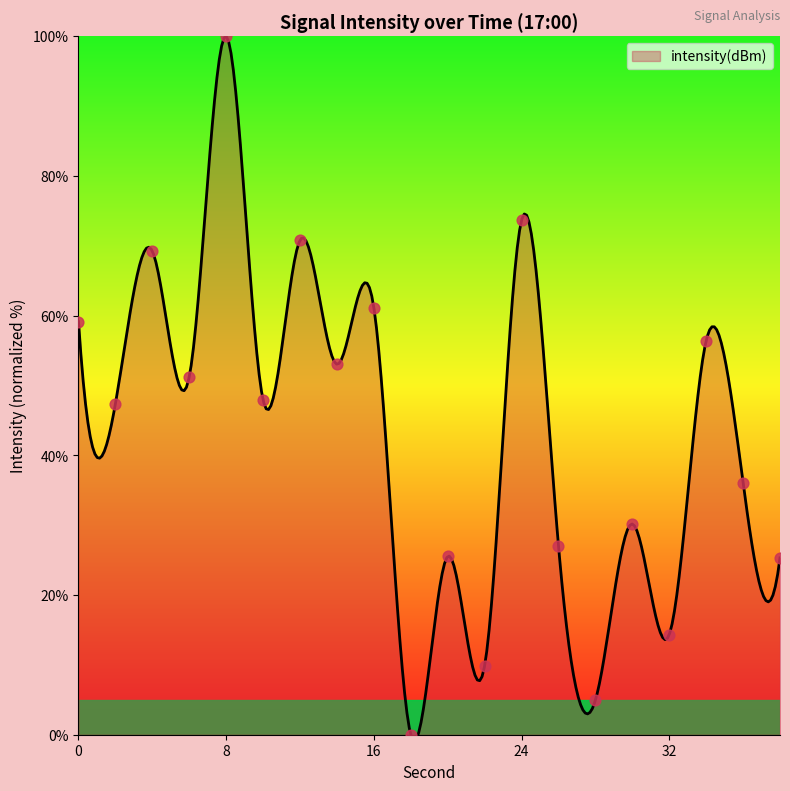

What is the change in value from 26 to 30?

+3.1